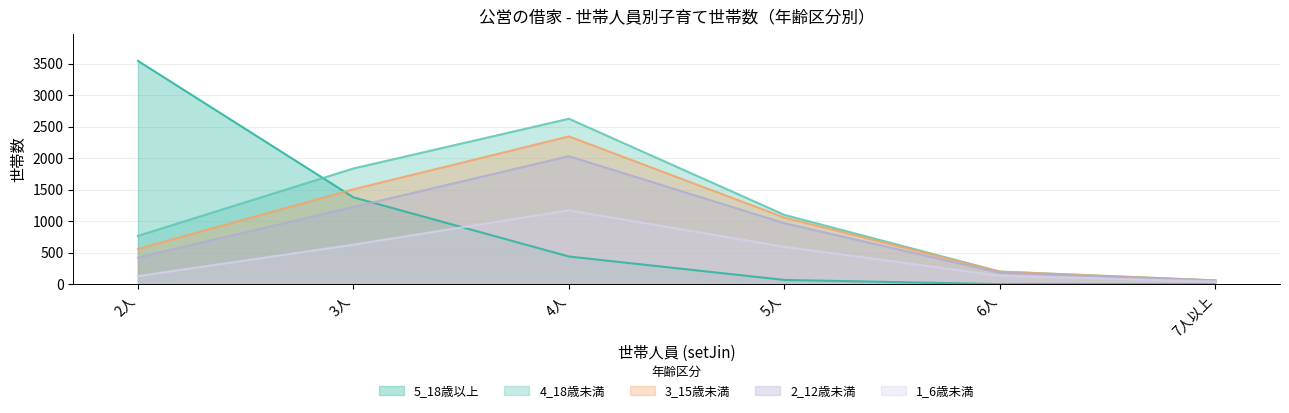

What is the label of the 5th point from the left?

6人